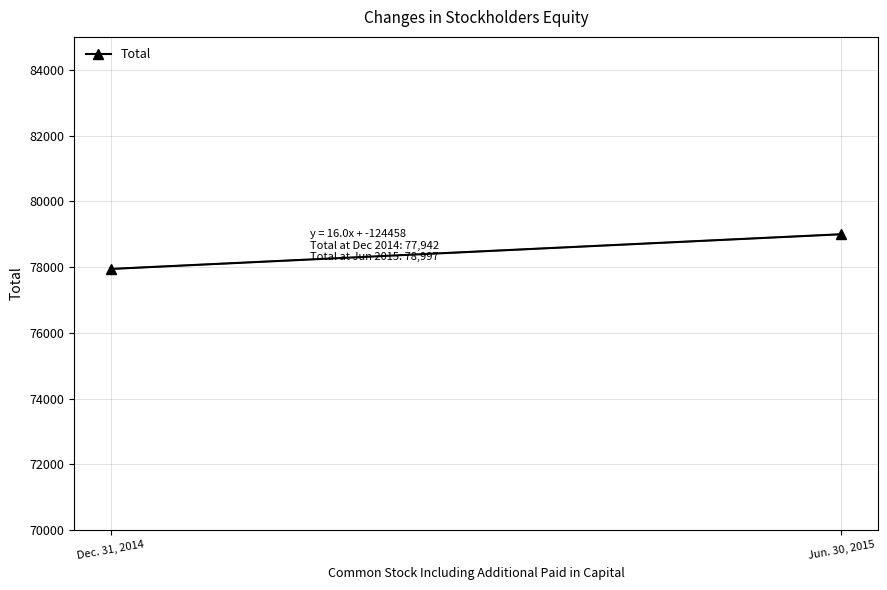

What is the change in value from Dec. 31, 2014 to Jun. 30, 2015?

+1055